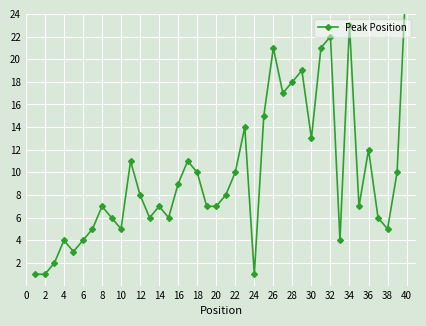

How many values exceed 8?

18